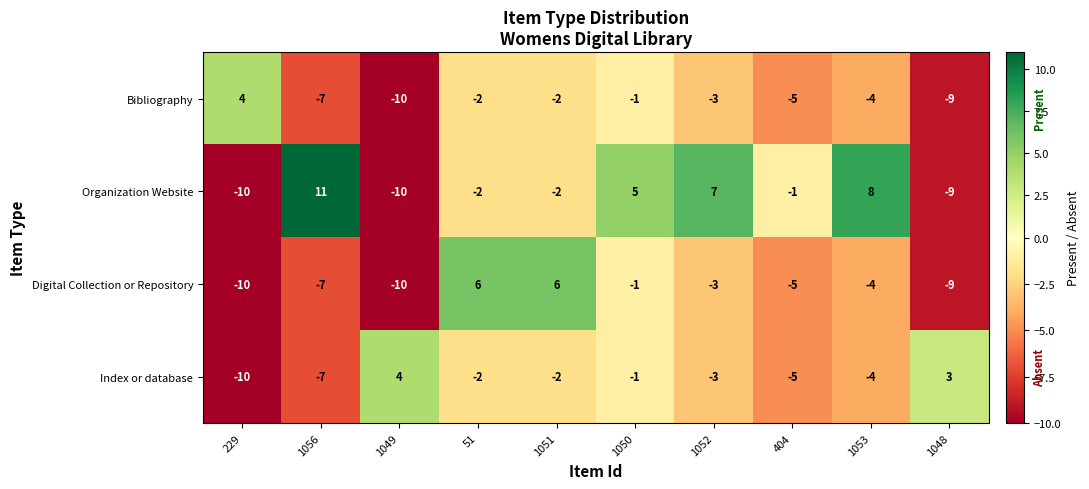

How many values in Digital Collection or Repository are above zero?

2